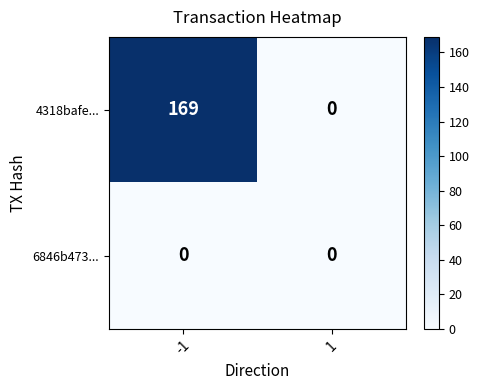

How many categories are shown in the chart?

2